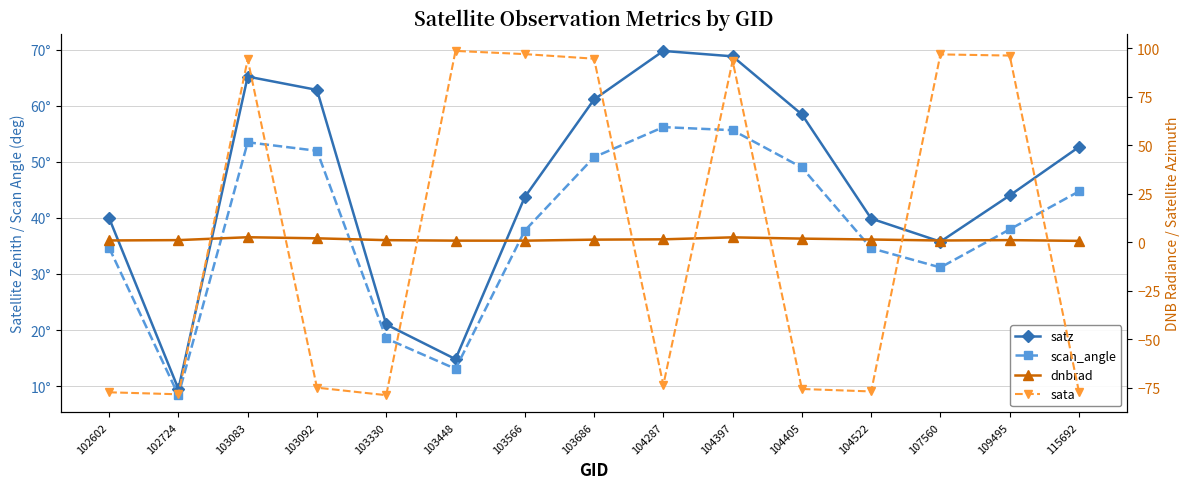

How many lines are shown in the chart?

4